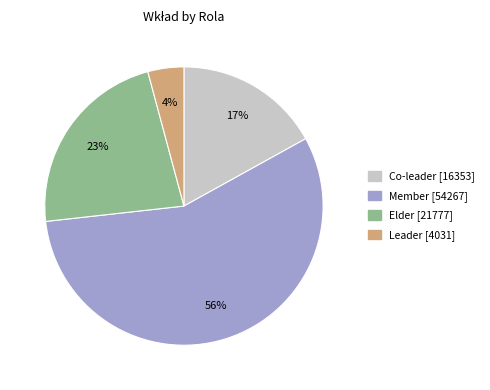

To the nearest percent, what is the average slice percentage?

25%